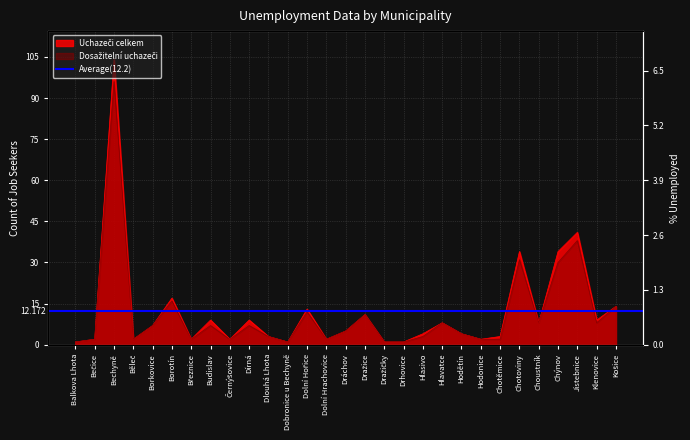

Which has a higher value, Dírná or Choustník?

Dírná